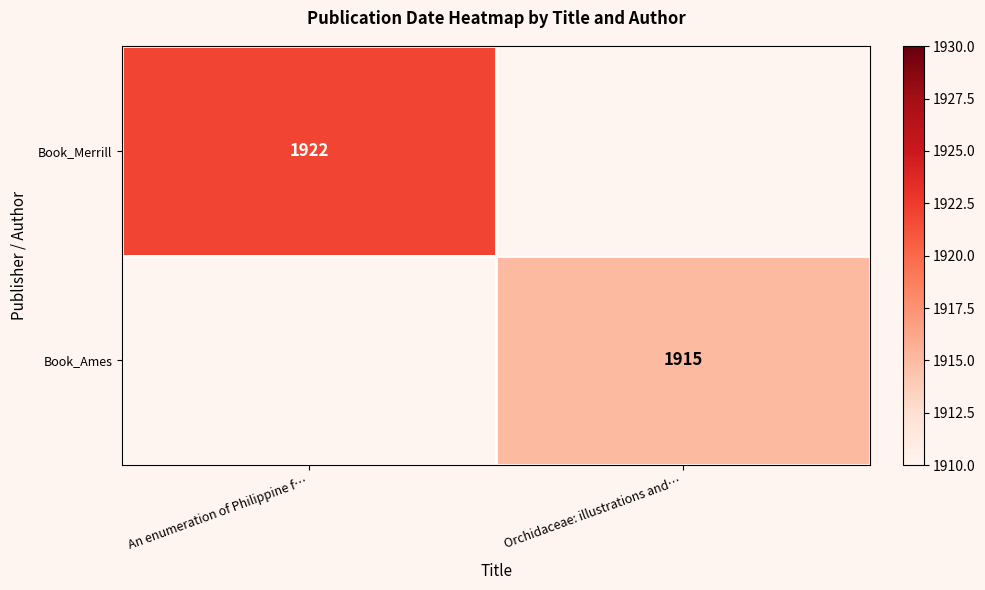

True or false: Book_Ames has a value of 1915 at Orchidaceae: illustrations and….

True